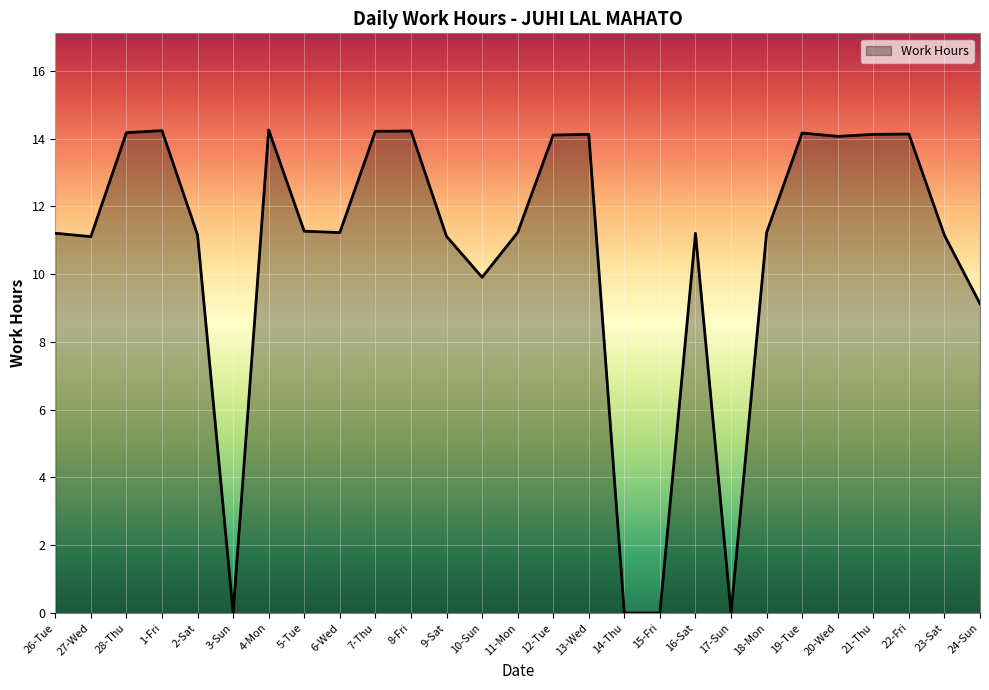

The value at 17-Sun is 0.0. True or false?

True